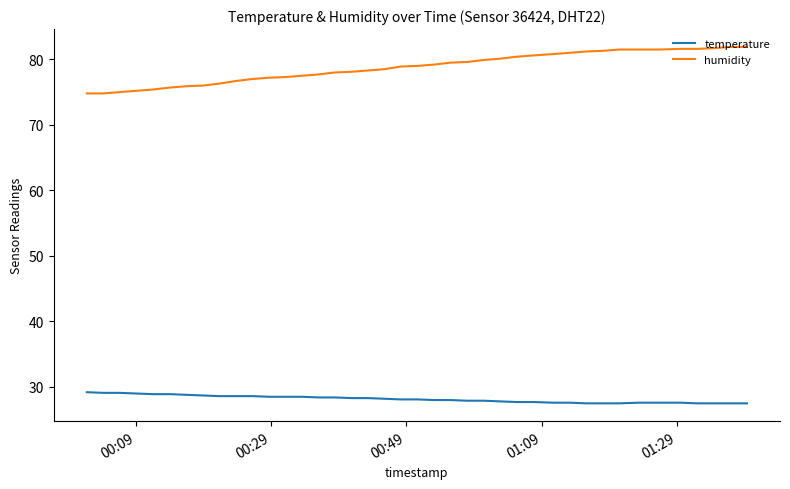

Which series has the largest range (max minus min)?

humidity